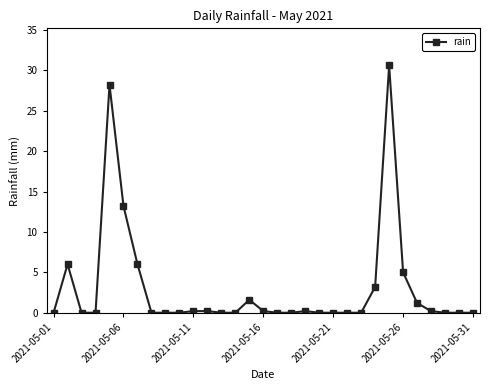

How many distinct data groups are displayed?

1